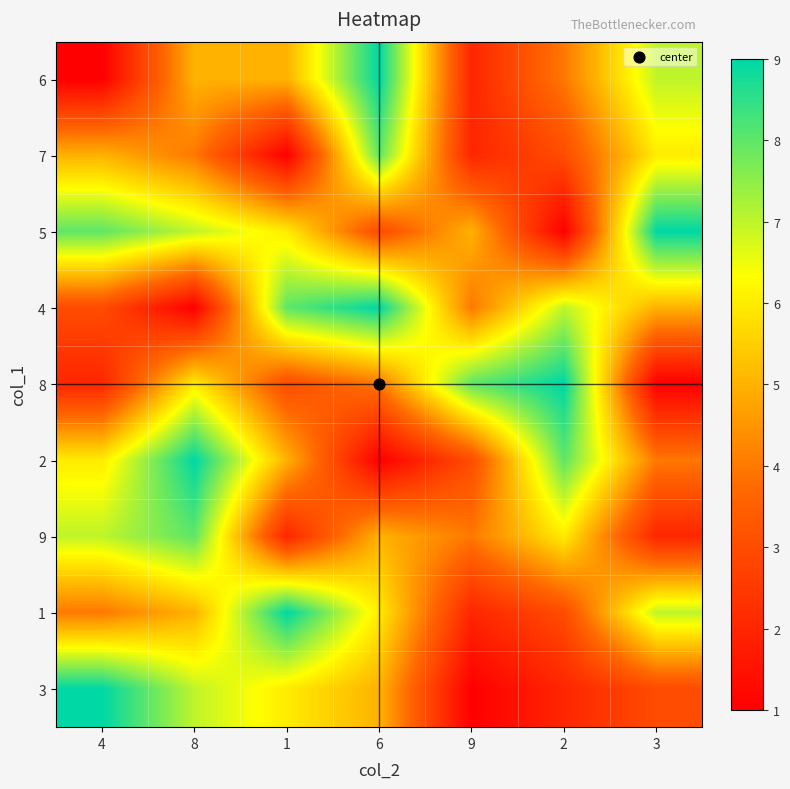

Between 4 and 1, which series saw the biggest shift?

4